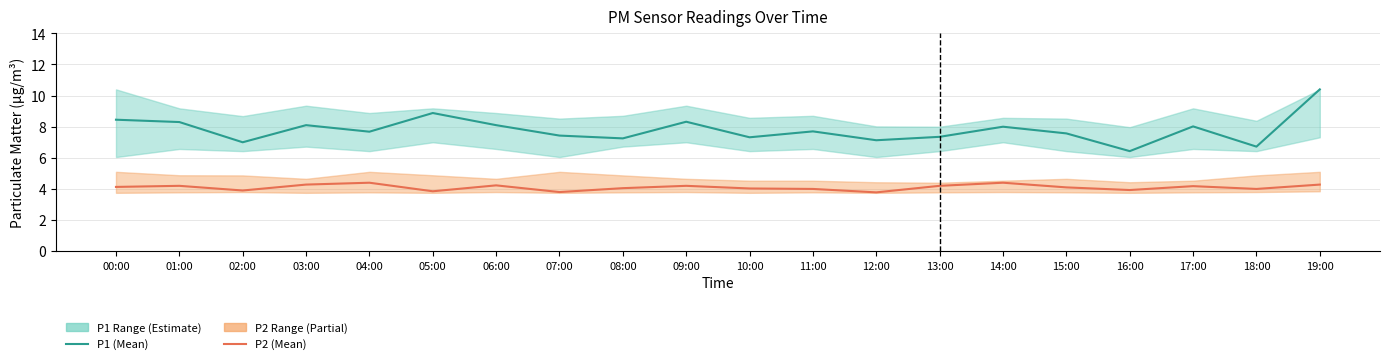

True or false: P1 and P2 intersect in this chart.

False